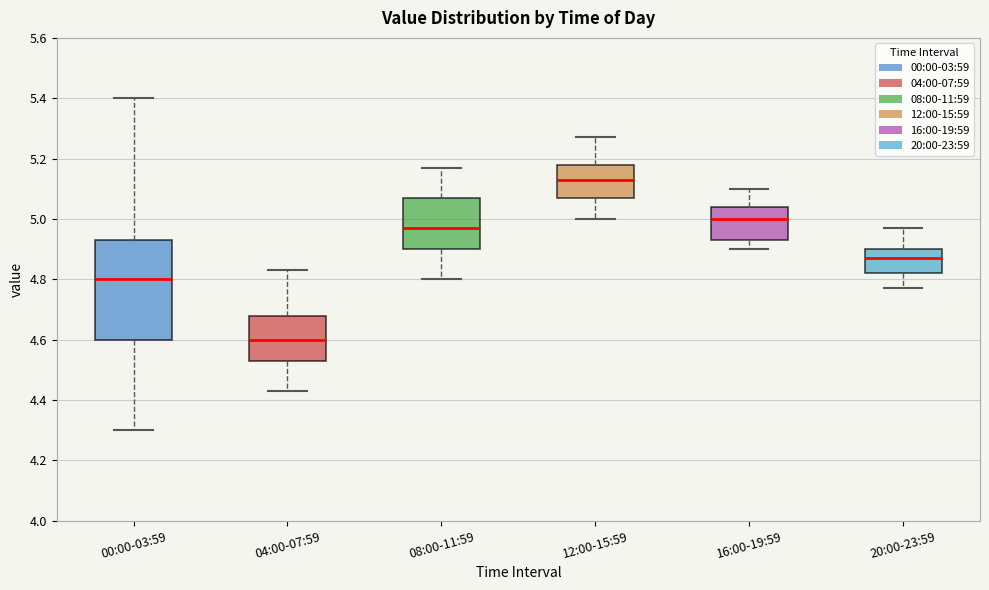

Reading left to right, read every box against the y-axis: the position of its median line, the range the box covers, and the ends of its whiskers. The values are not printed on the chart, so give them approximately, as read against the axis.

00:00-03:59: median 4.80, box 4.60 to 4.94, whiskers 4.30 to 5.40
04:00-07:59: median 4.60, box 4.54 to 4.68, whiskers 4.44 to 4.84
08:00-11:59: median 4.98, box 4.90 to 5.08, whiskers 4.80 to 5.18
12:00-15:59: median 5.14, box 5.08 to 5.18, whiskers 5.00 to 5.28
16:00-19:59: median 5.00, box 4.94 to 5.04, whiskers 4.90 to 5.10
20:00-23:59: median 4.88, box 4.82 to 4.90, whiskers 4.78 to 4.98